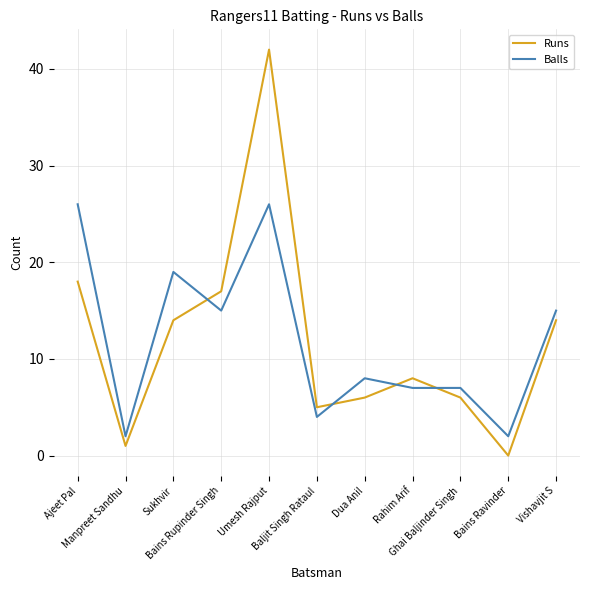

Rank the series by their maximum value, from lowest to highest.

Balls, Runs